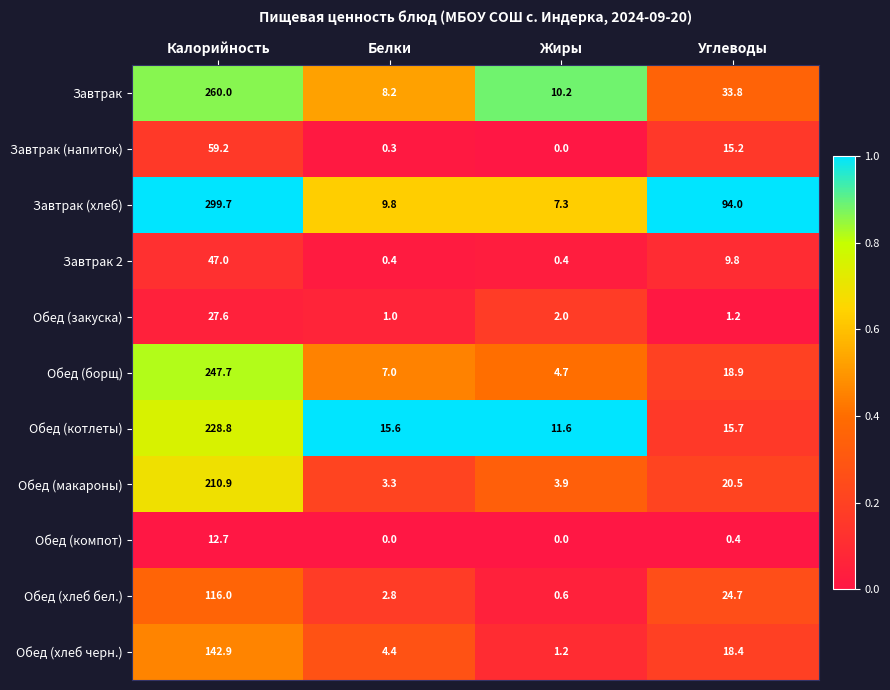

What value does the Обед (хлеб бел.) series have at Углеводы?

24.7